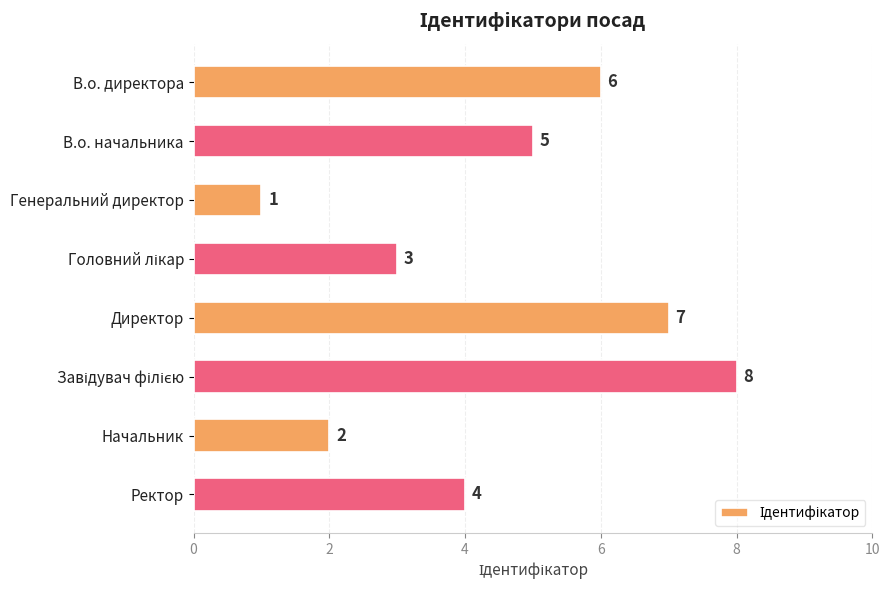

Reading bottom to top, transcribe all the data shown in this chart.

4	2	8	7	3	1	5	6